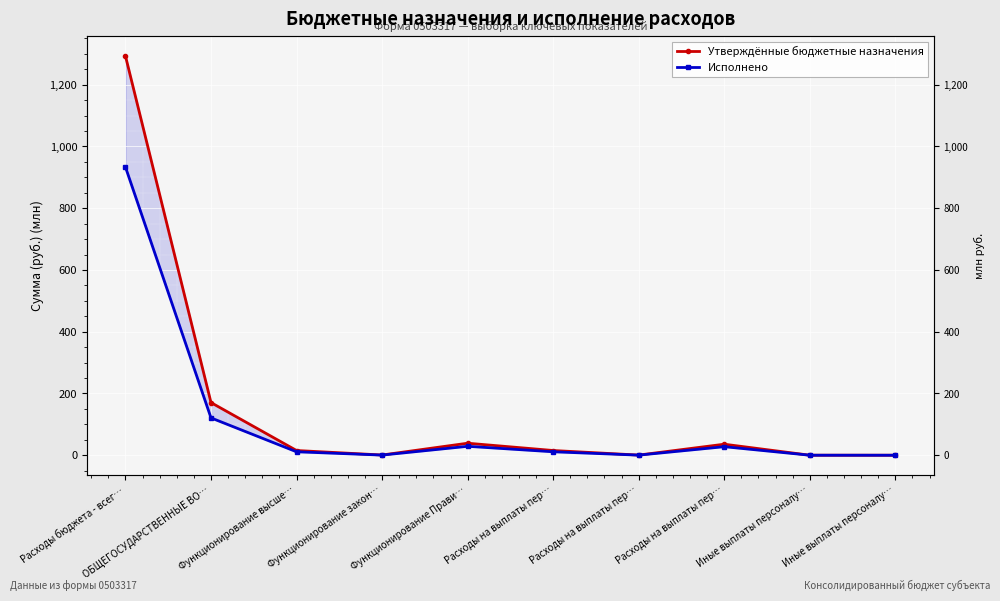

The Утверждённые бюджетные назначения series shows 38.9 at Функционирование Прави…. True or false?

True